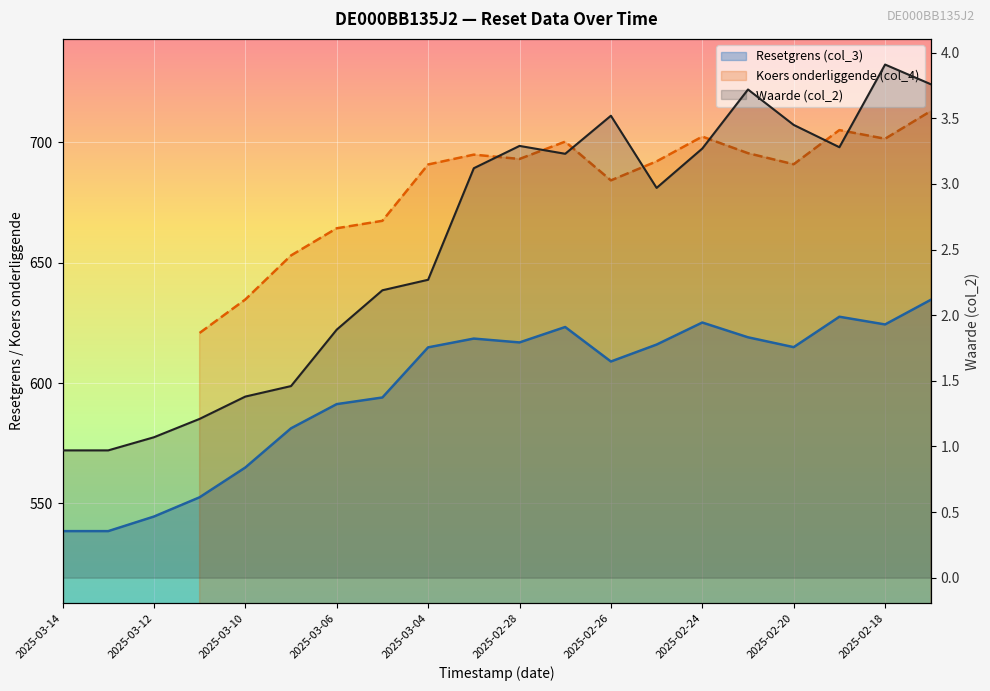

What is the minimum value for Resetgrens (col_3)?

538.5